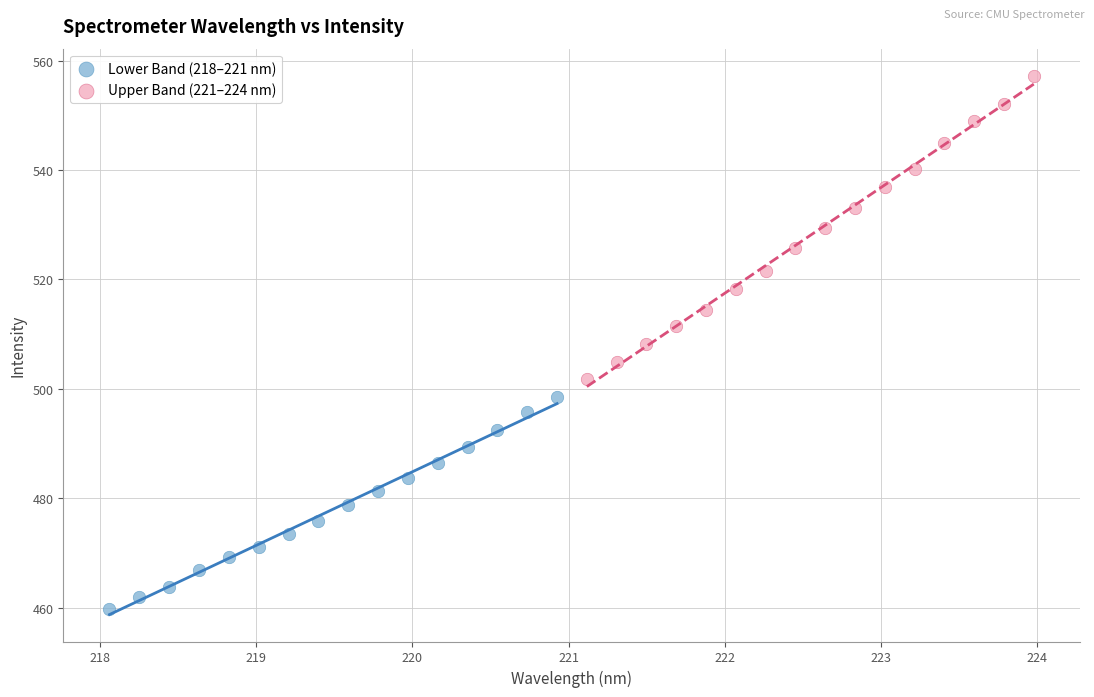

Which series contains the highest Y value?

Upper Band (221–224 nm)